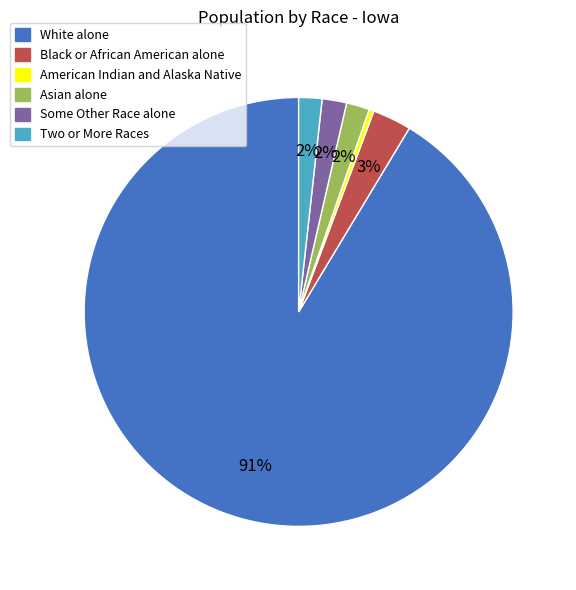

To the nearest percent, what is the difference between the largest and smallest slice percentages?

91%